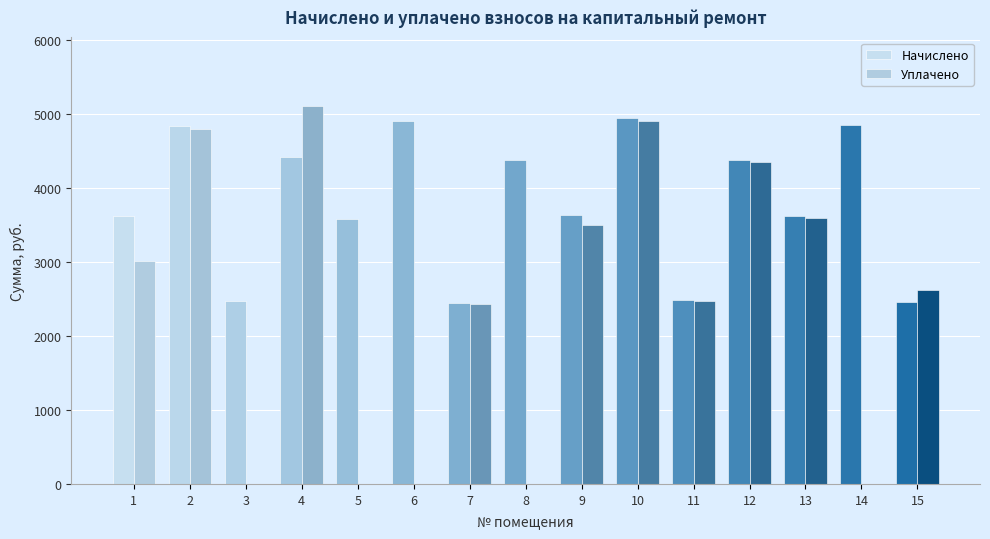

What is the difference between the second highest and minimum values in the Начислено series?

2453.5